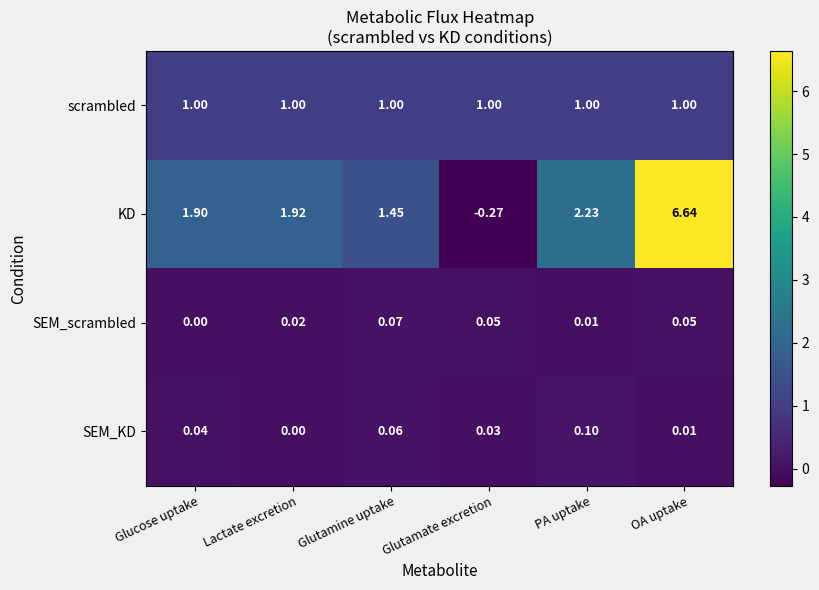

Count the number of data series in this chart.

4